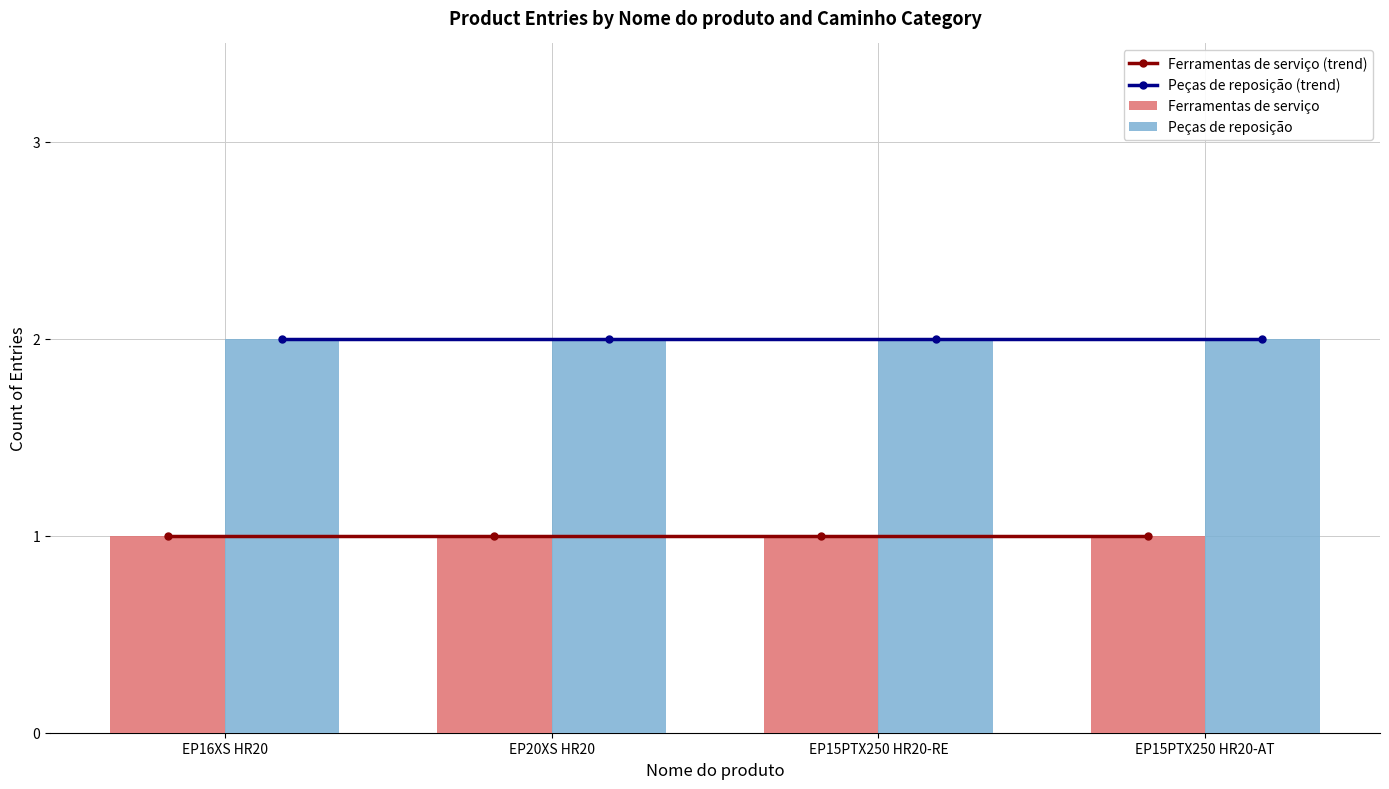

What is the approximate value of Ferramentas de serviço at EP16XS HR20?

1